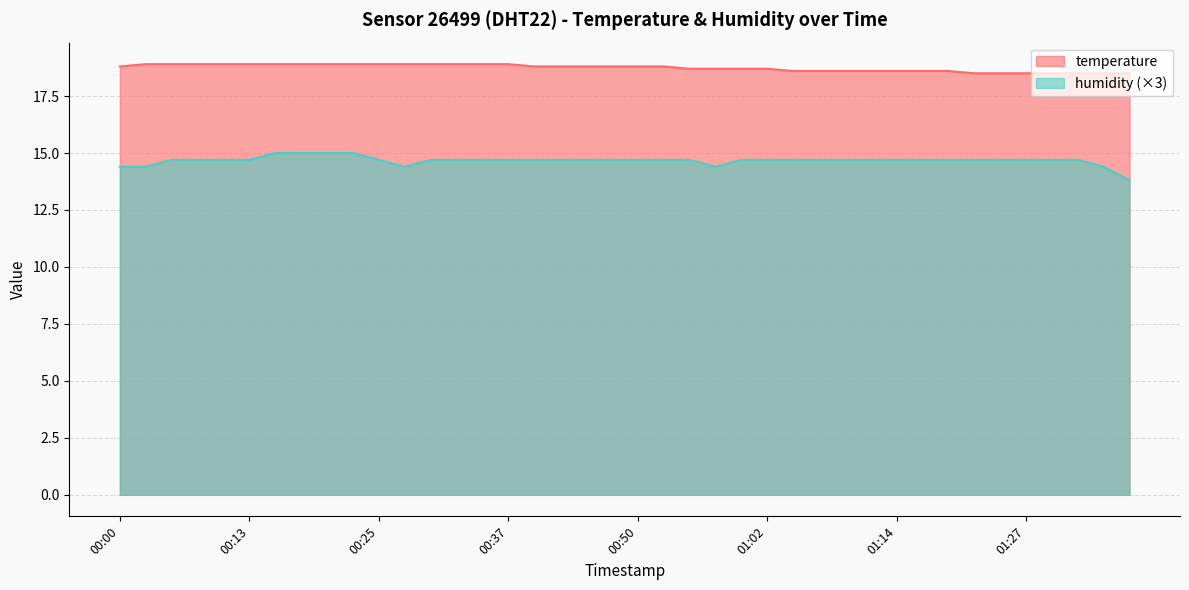

Which has a higher value, 01:04 or 01:34?

01:04